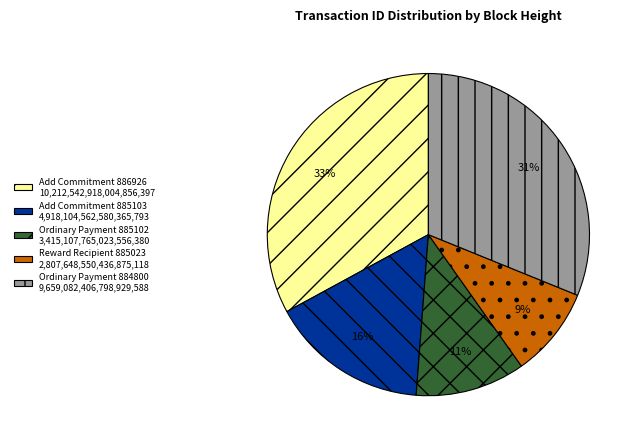

Combined, do Add Commitment 886926 10,212,542,918,004,856,397 and Reward Recipient 885023 2,807,648,550,436,875,118 account for over 50%?

No